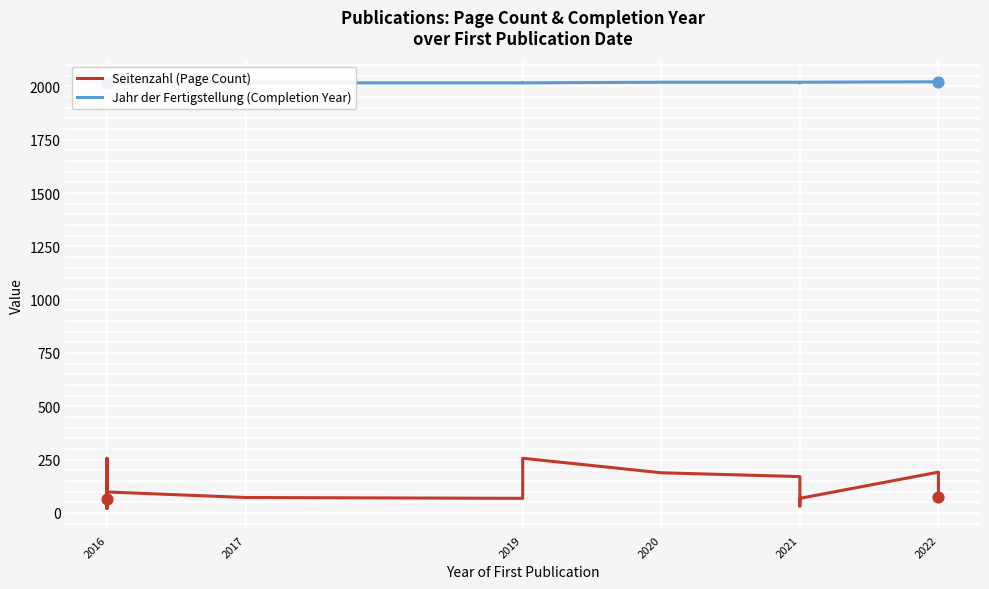

Is the value of Seitenzahl (Page Count) at 2016 greater than the value of Jahr der Fertigstellung (Completion Year) at 2017?

No